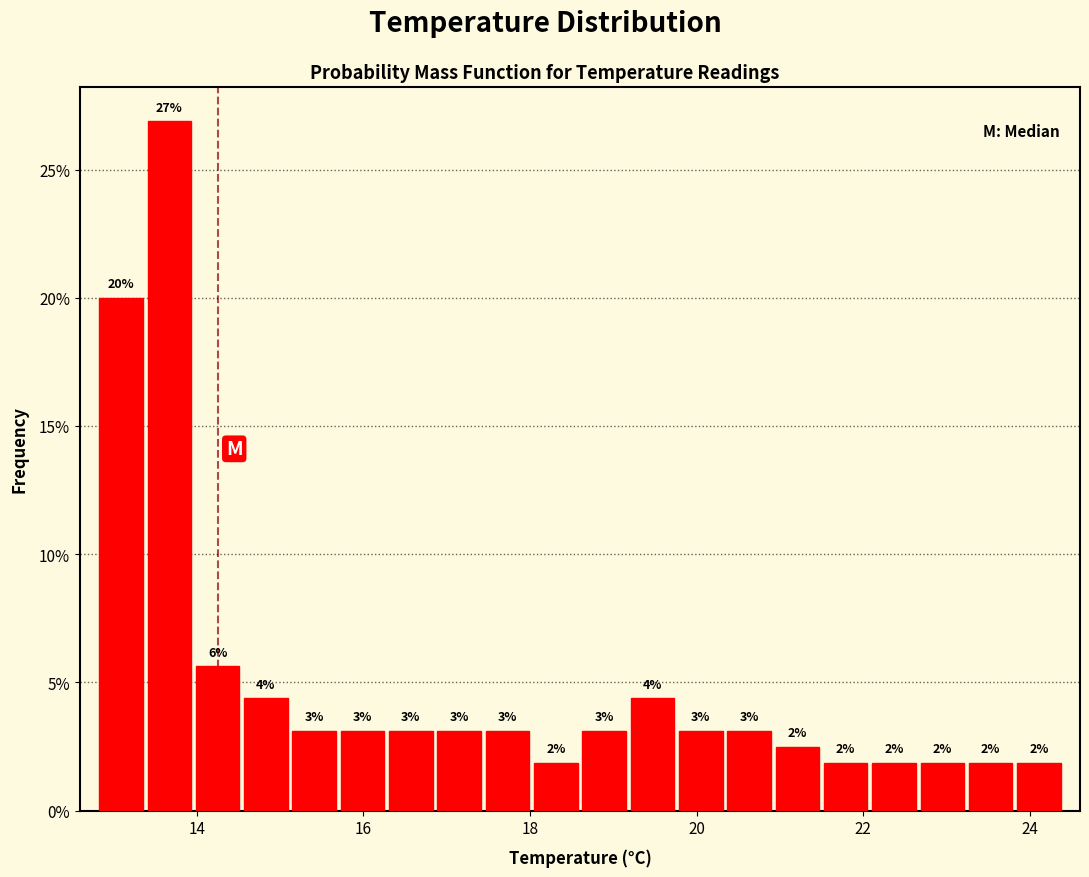

Around what value on the x-axis is the tallest bar? Give the approximate position of its centre, as read against the axis.

13.6